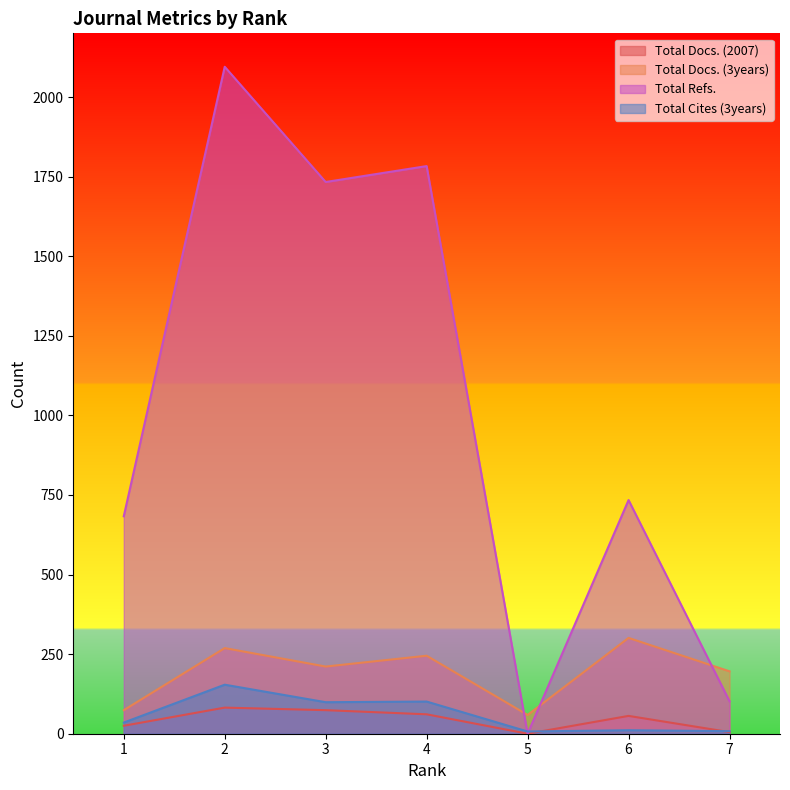

What is the value of the Total Cites (3years) point at the 6th from the left?

11